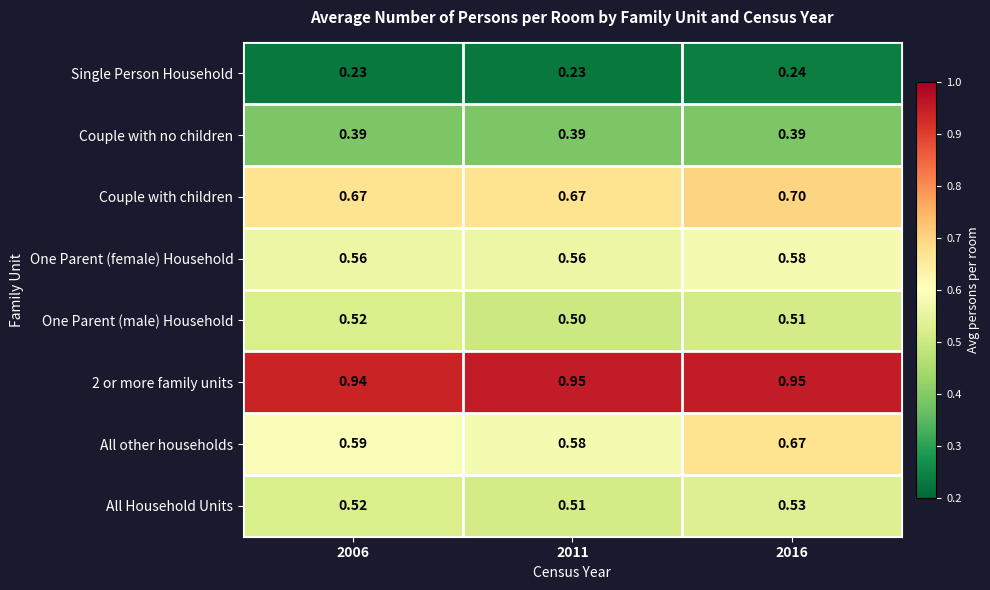

Which series has the largest range (max minus min)?

All other households